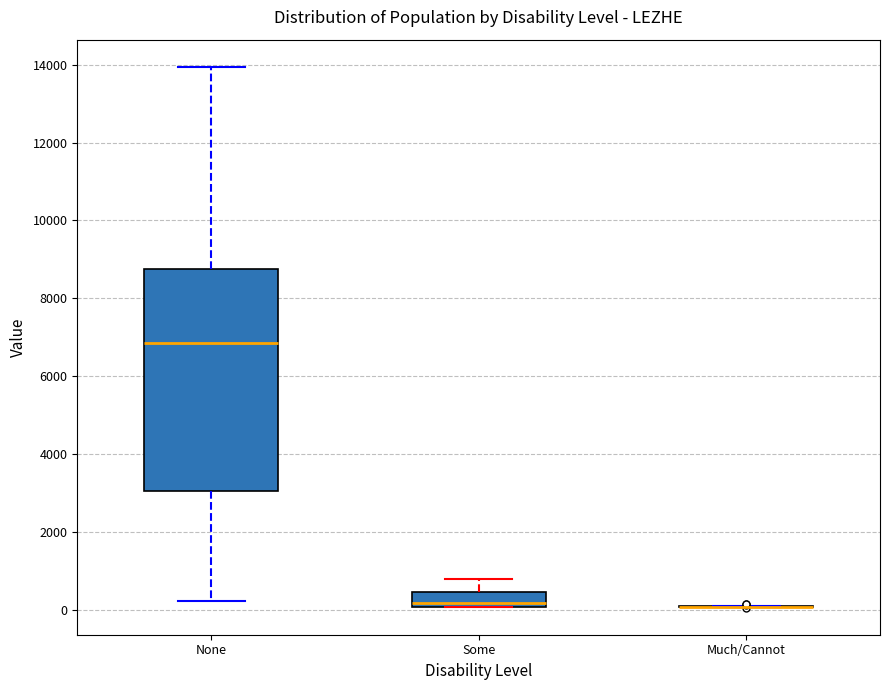

Reading left to right, read every box against the y-axis: the position of its median line, the range the box covers, and the ends of its whiskers. The values are not printed on the chart, so give them approximately, as read against the axis.

None: median 6800, box 3000 to 8800, whiskers 200 to 14000
Some: median 200, box 0 to 400, whiskers 0 to 800
Much/Cannot: box collapsed to a line at 0, whiskers 0 to 200